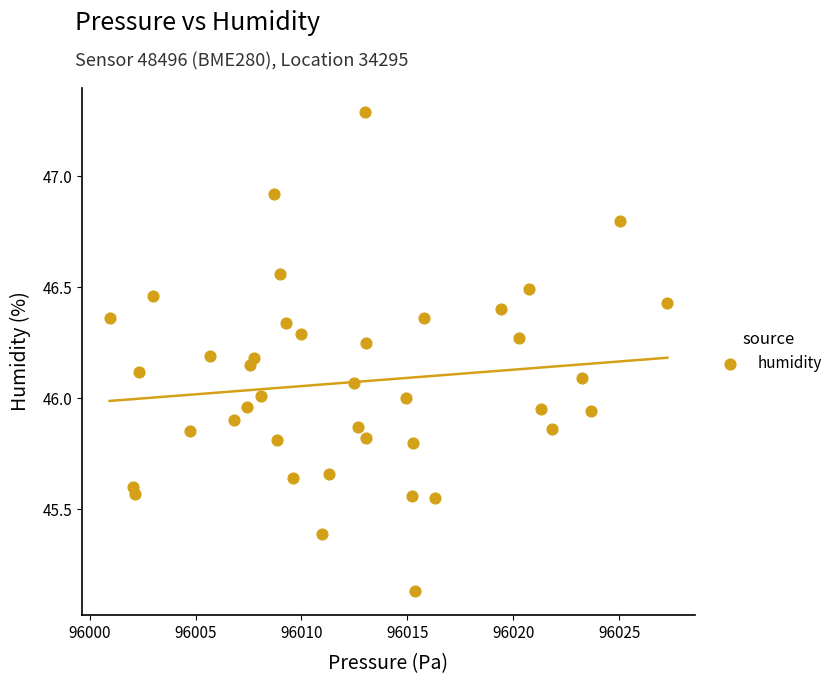

What is the range of Y values (max minus min)?

2.2